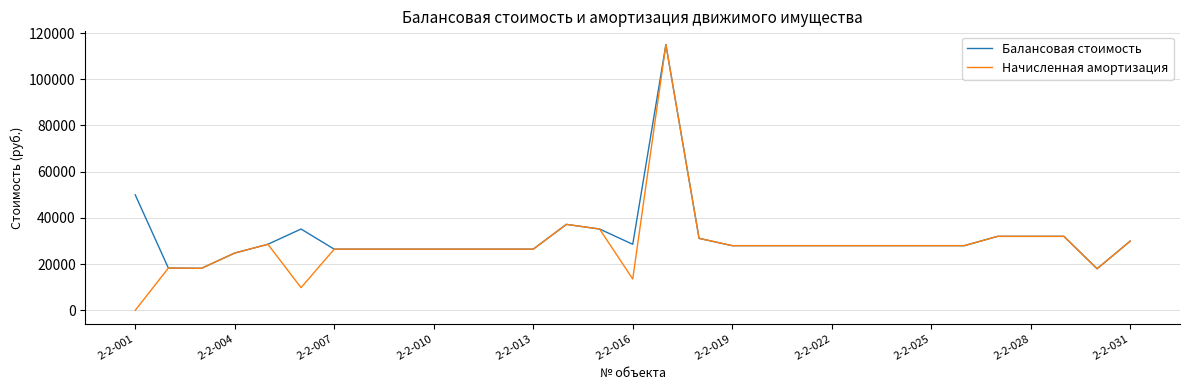

What is the maximum value for Начисленная амортизация?

115000.0